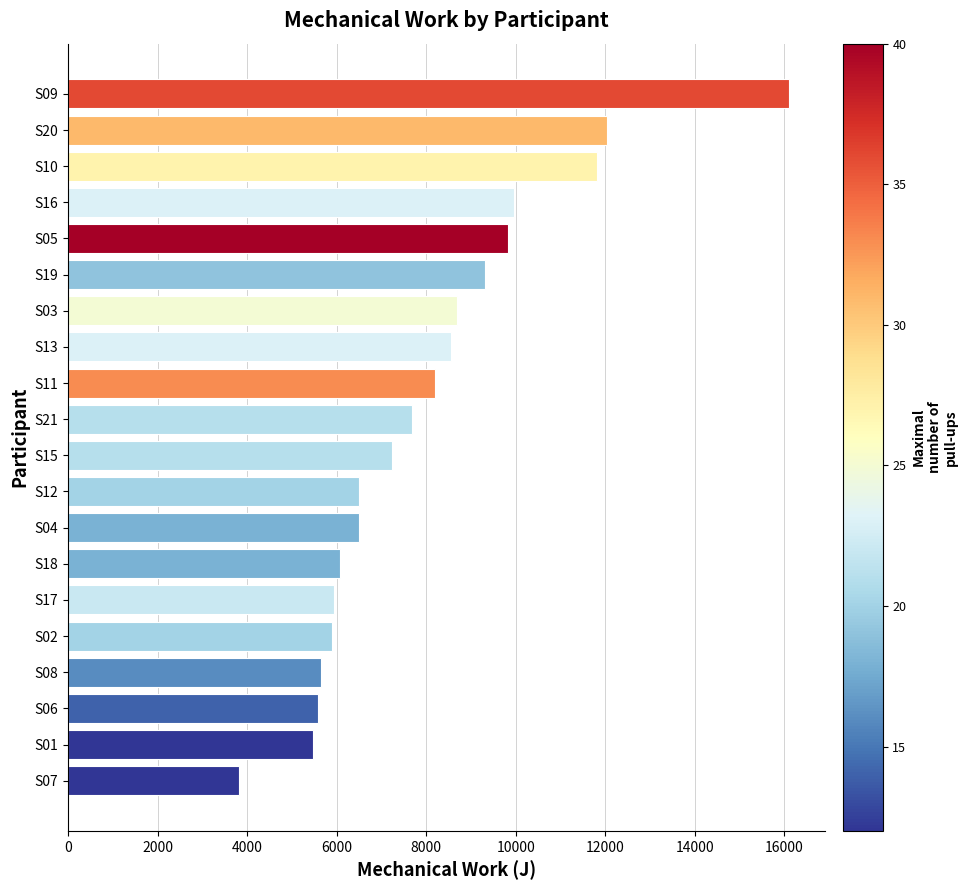

What is the difference between the maximum and minimum values?

12291